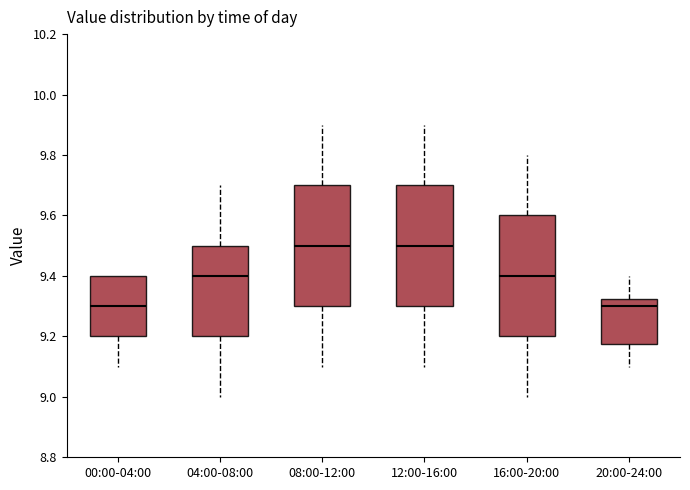

Where is the lower edge of the box for 00:00-04:00 on the y-axis? The values are not printed on the chart, so give them approximately, as read against the axis.

9.20